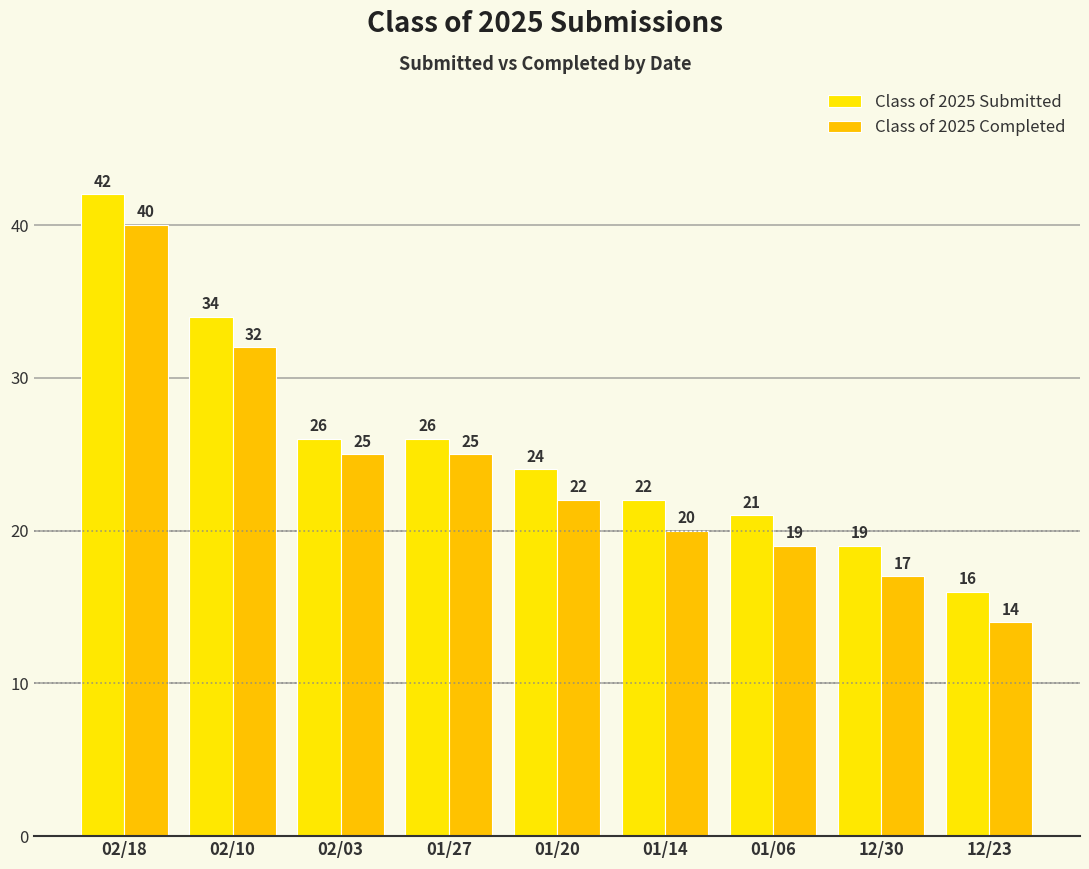

What is the smallest value displayed?

14